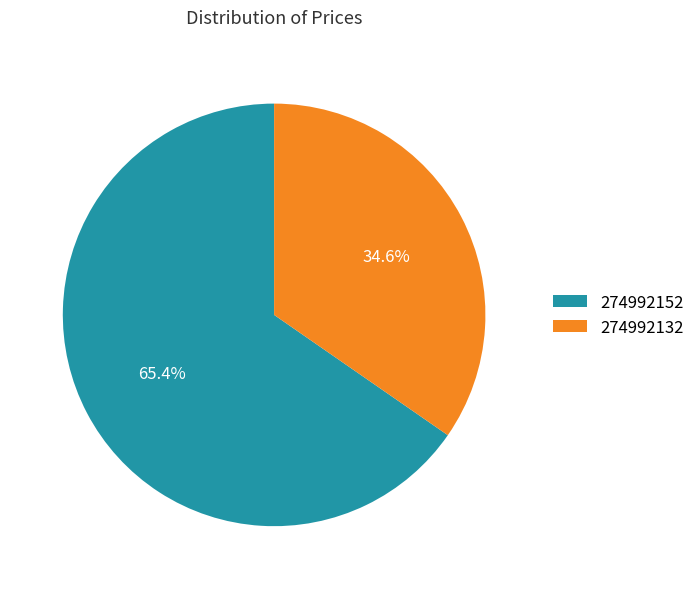

True or false: 274992152 accounts for 60% of the total.

False